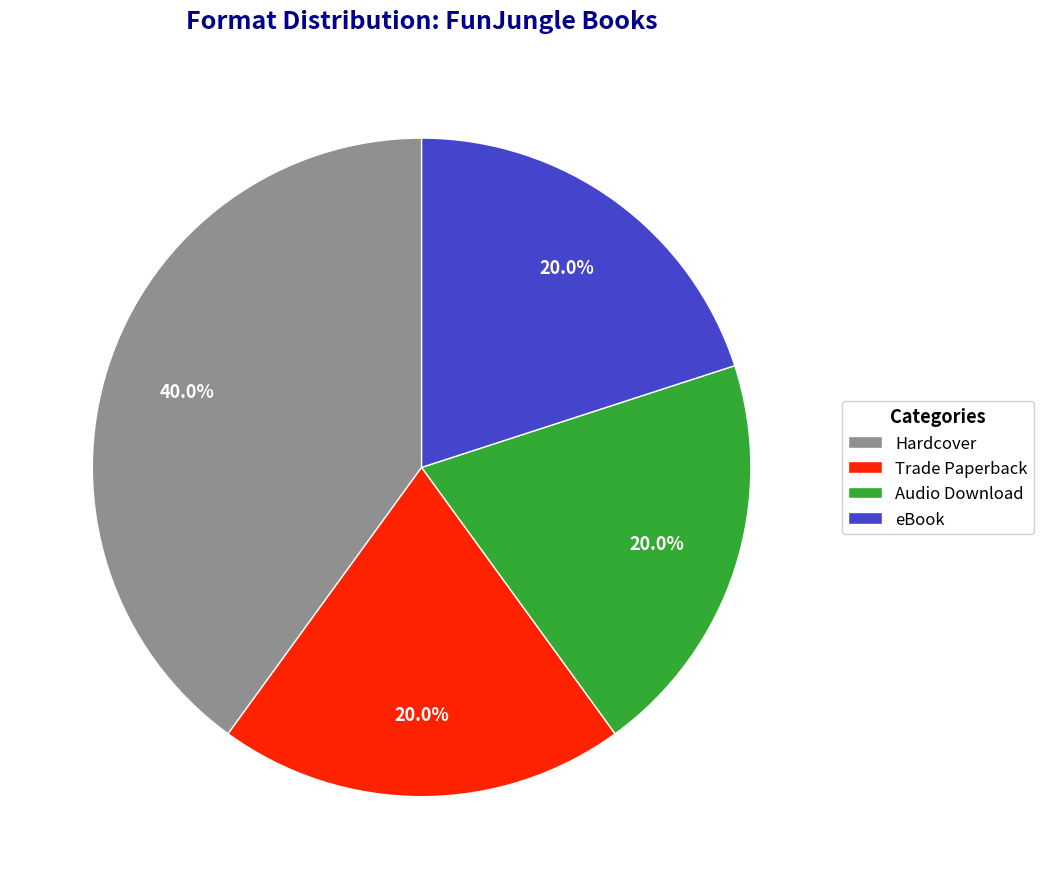

Does eBook account for over 50% of the chart?

No